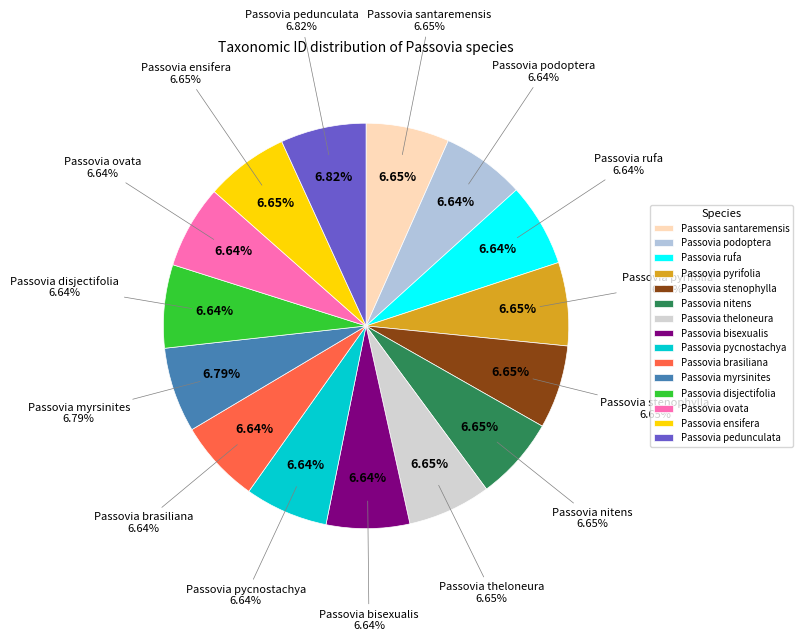

Combined, what portion of the pie is Passovia pycnostachya and Passovia theloneura?

13.3%